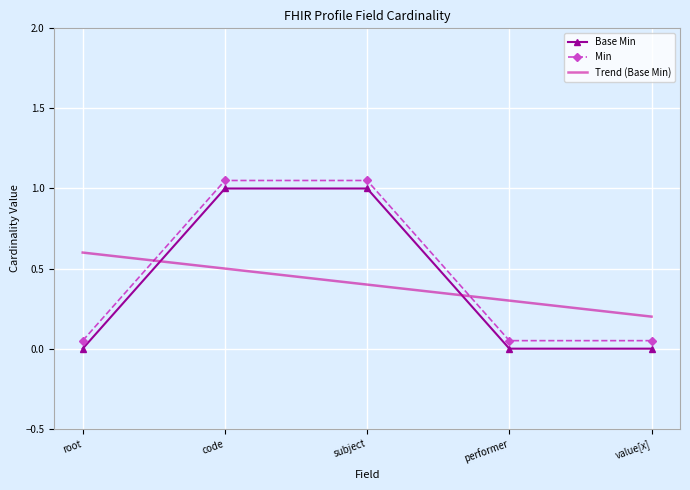

True or false: Min and Base Min cross at least once.

False